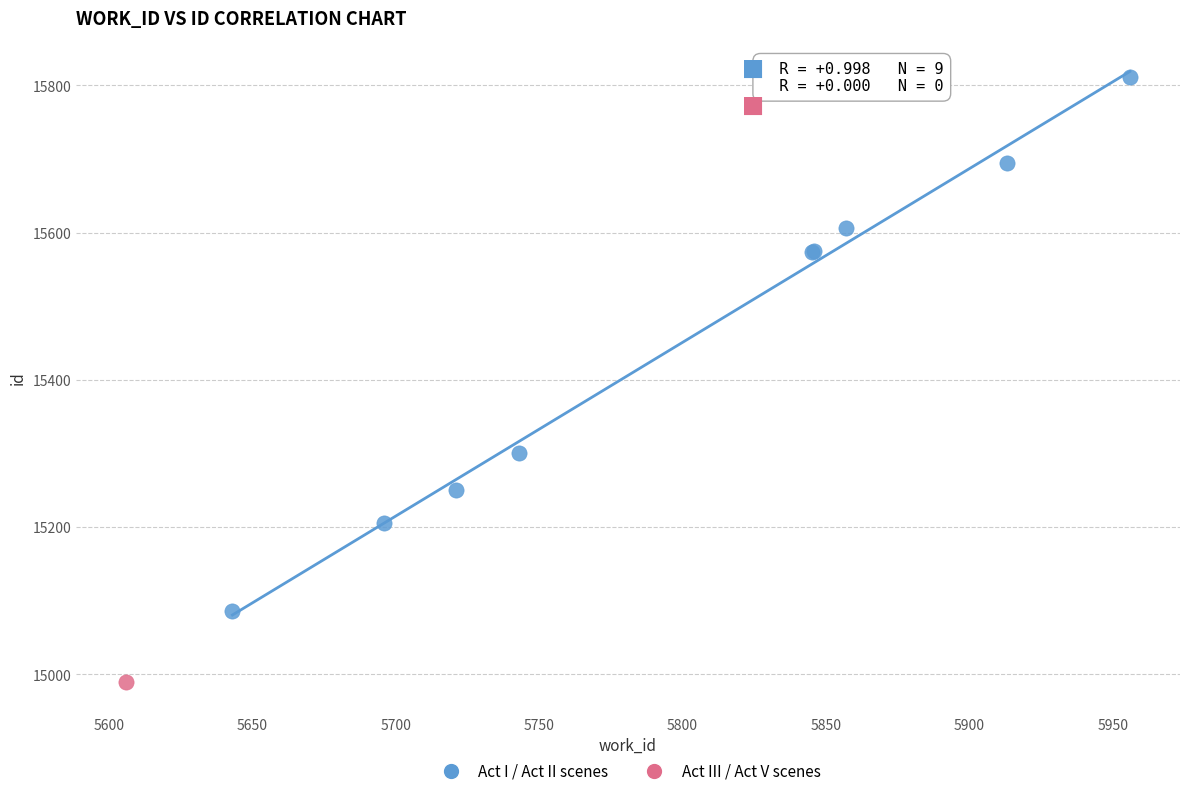

What are all the series names shown in the legend?

Act I / Act II scenes, Act III / Act V scenes